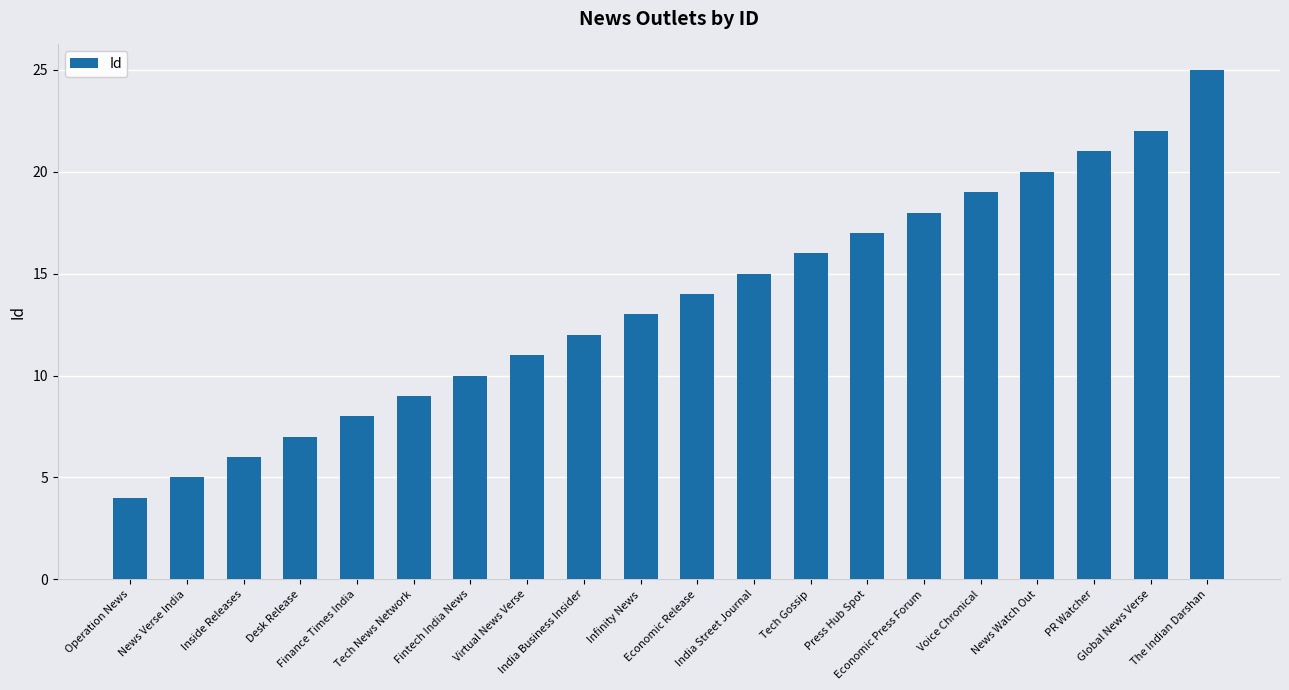

What is the difference between the maximum and minimum values?

21